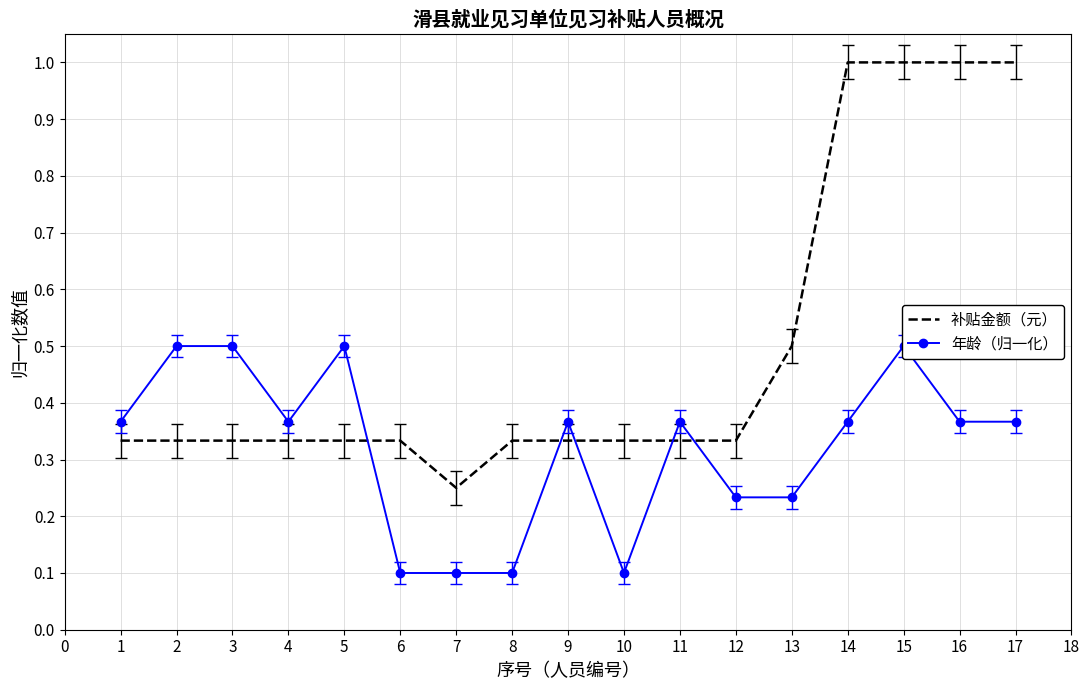

What is the lowest value of the 年龄（归一化） series?

0.1